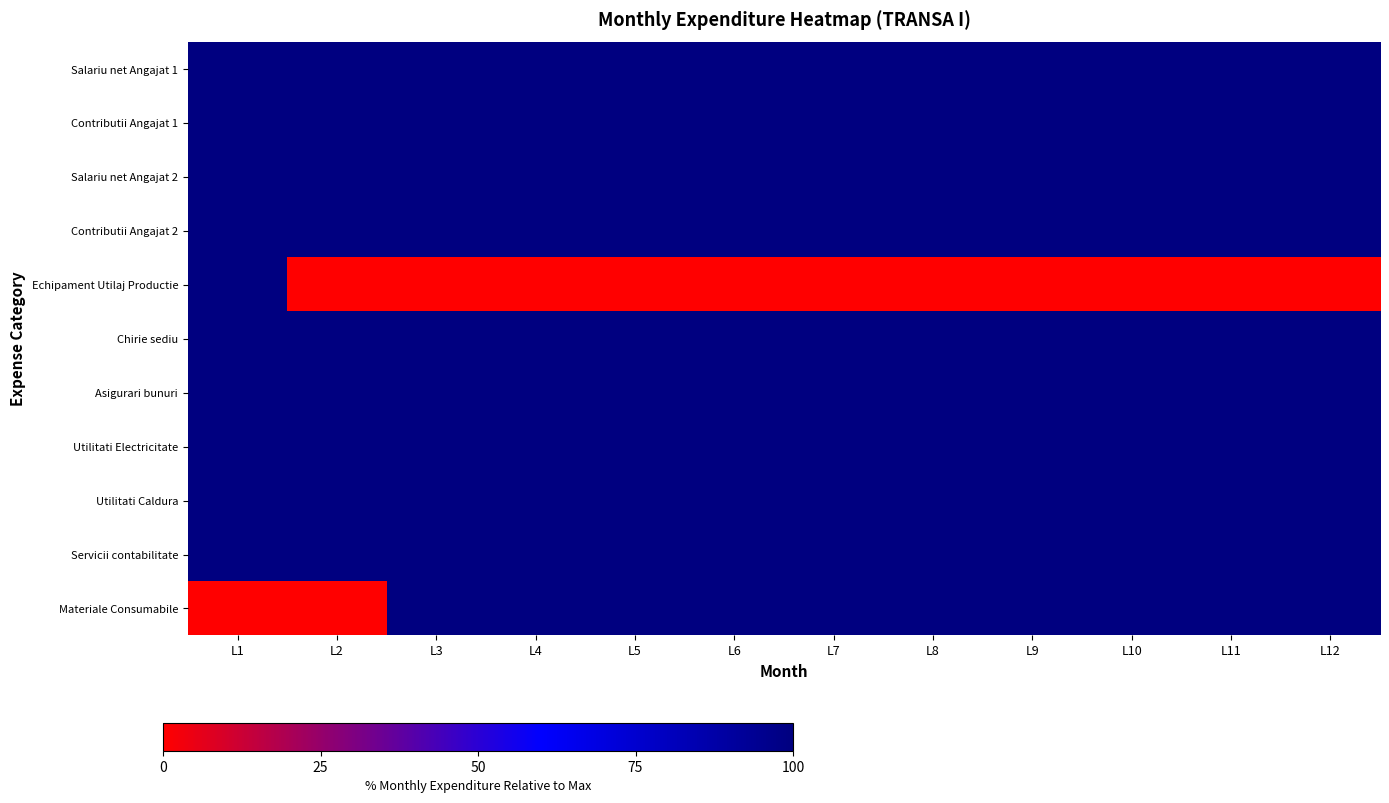

Which series has the largest range (max minus min)?

Echipament Utilaj Productie